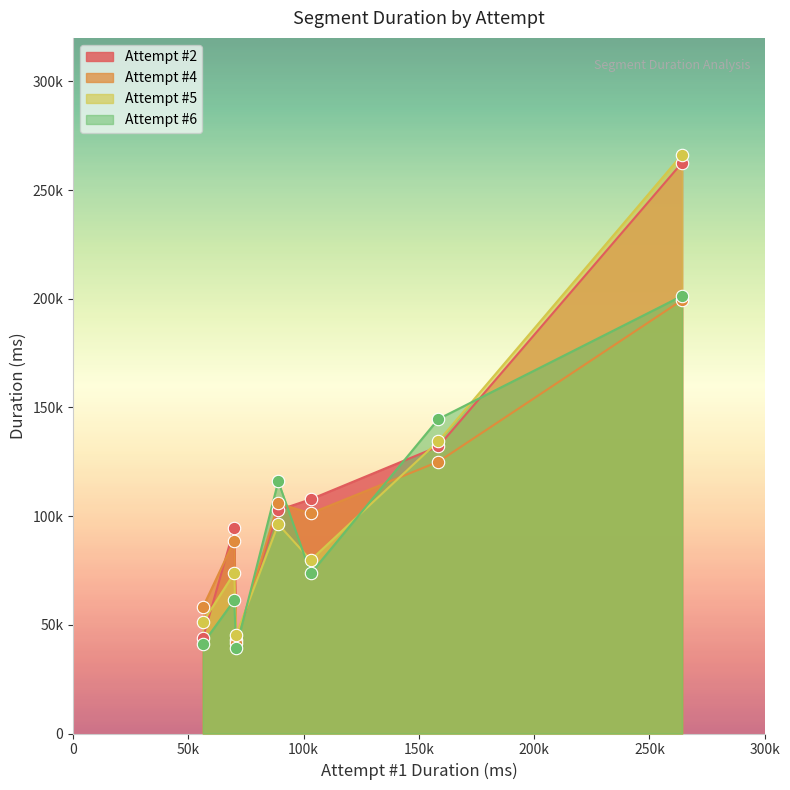

At how many categories does at least one series exceed 245575?

1